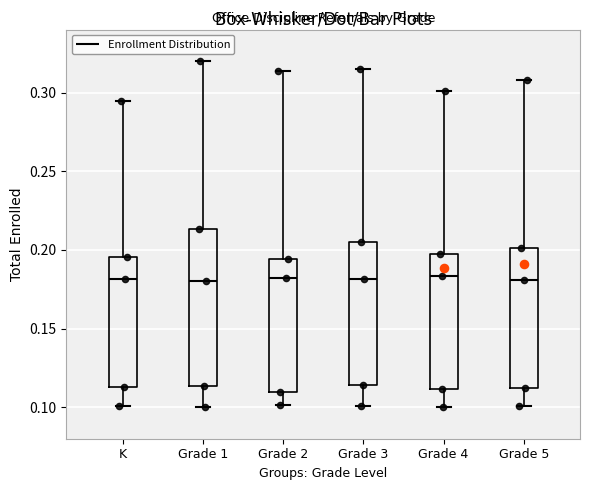

Where is the lower edge of the box for Grade 4 on the y-axis? The values are not printed on the chart, so give them approximately, as read against the axis.

0.110